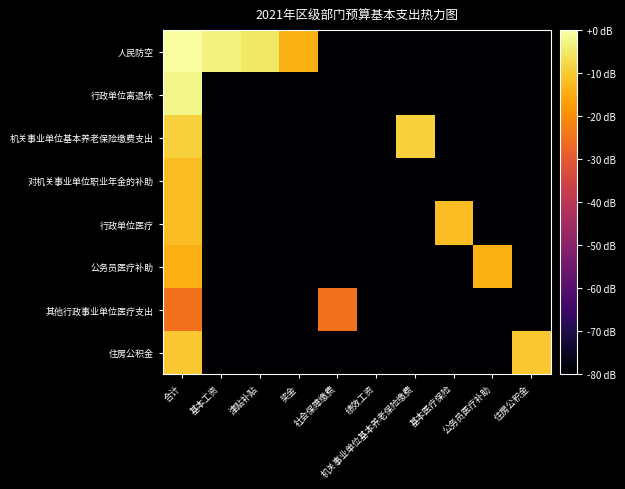

Which category has the highest value across all series?

合计